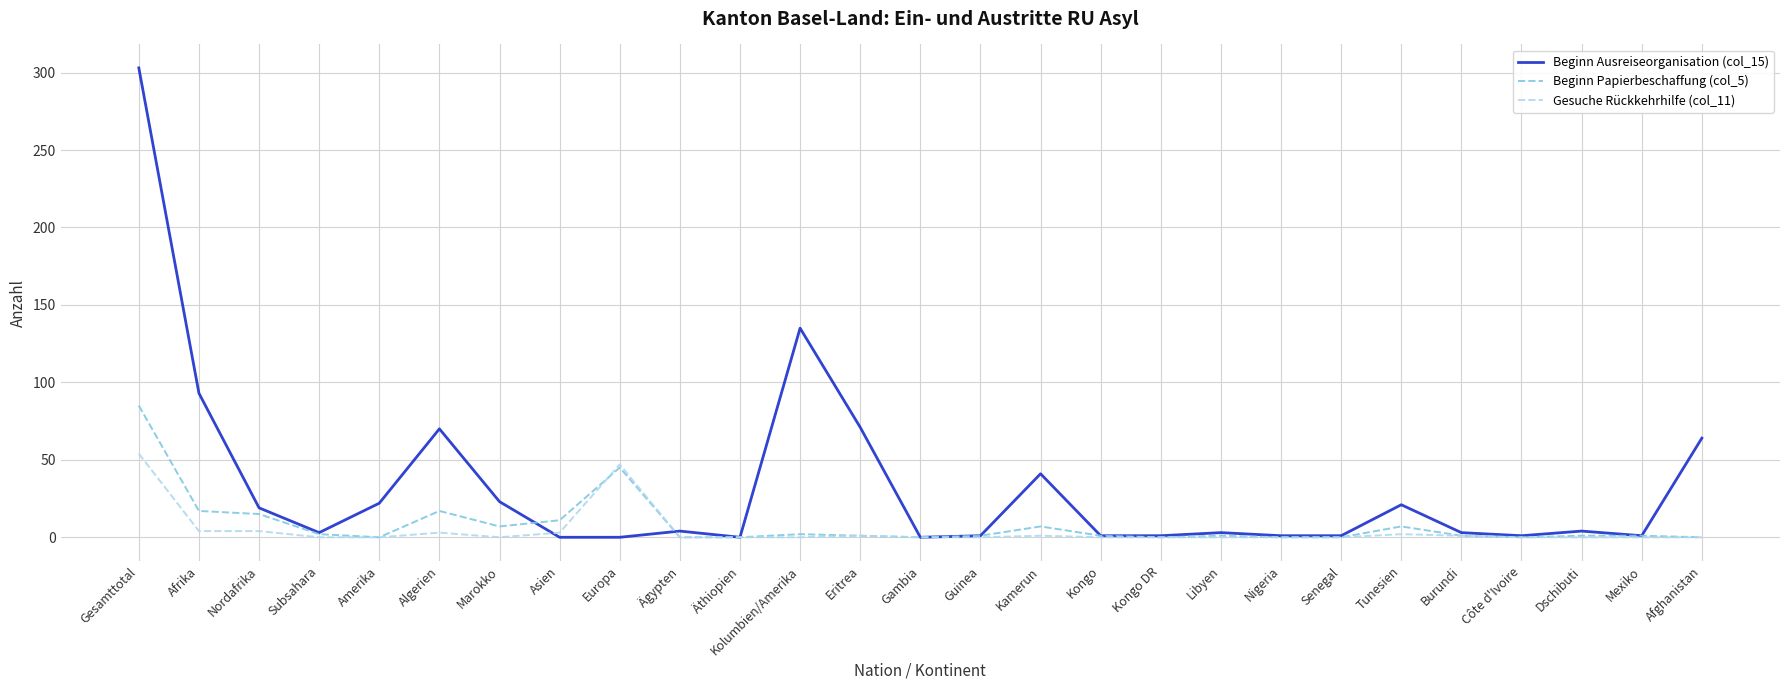

Rank the series by their maximum value, from lowest to highest.

Gesuche Rückkehrhilfe (col_11), Beginn Papierbeschaffung (col_5), Beginn Ausreiseorganisation (col_15)